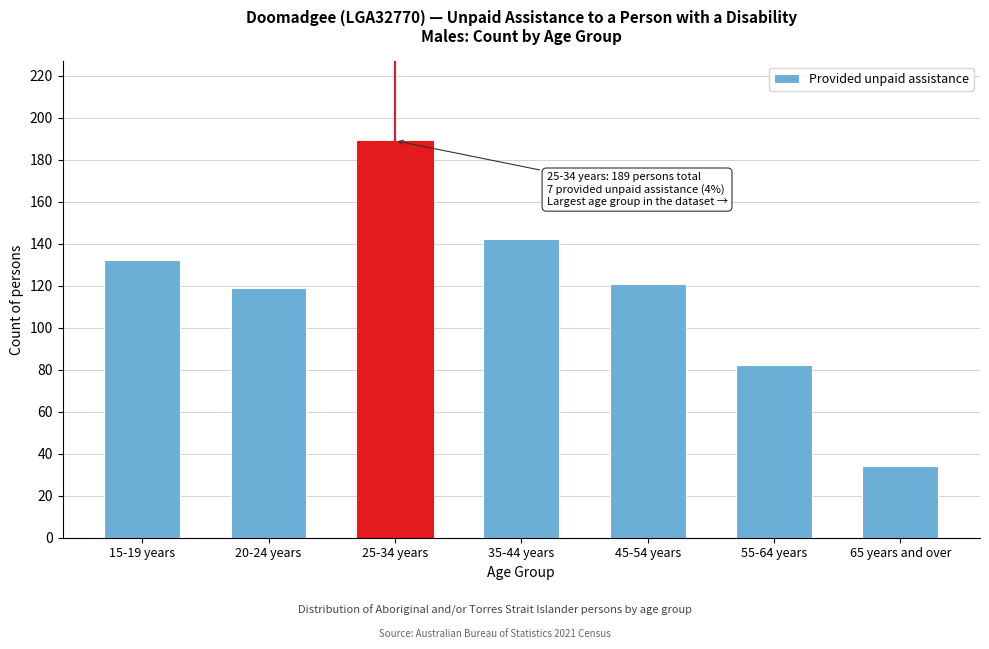

Reading left to right, transcribe all the data shown in this chart.

132	119	189	142	121	82	34